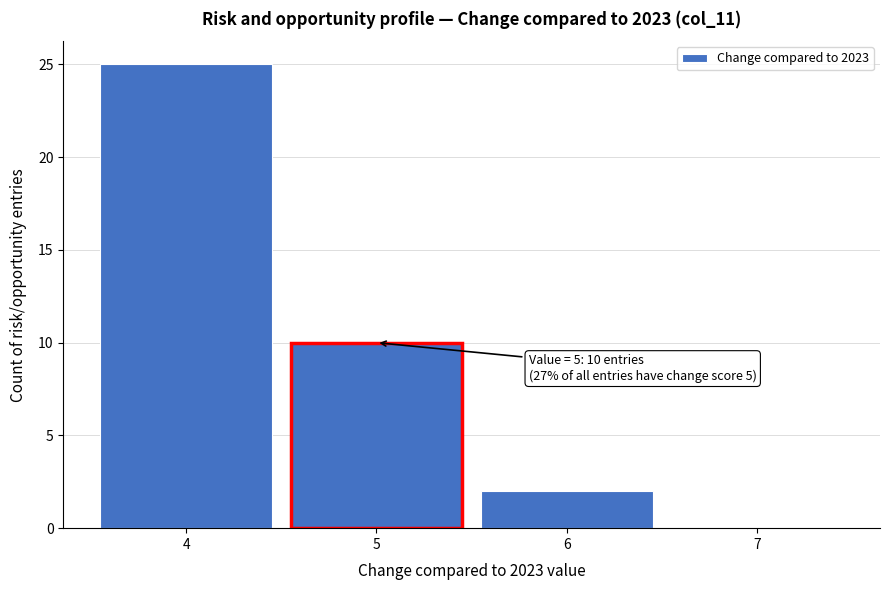

Over which range of the x-axis is the bar tallest?

3.5 to 4.5